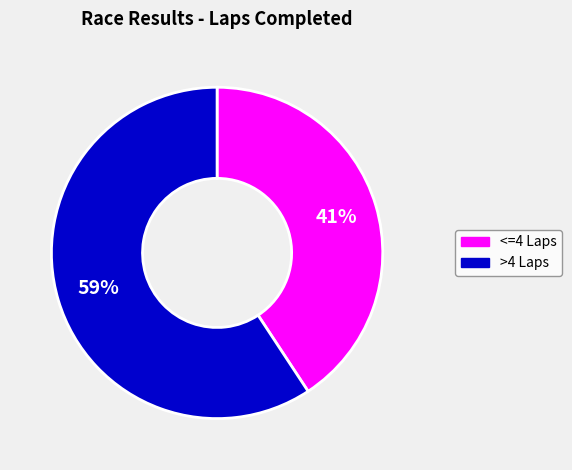

How many segments does this pie chart have?

2